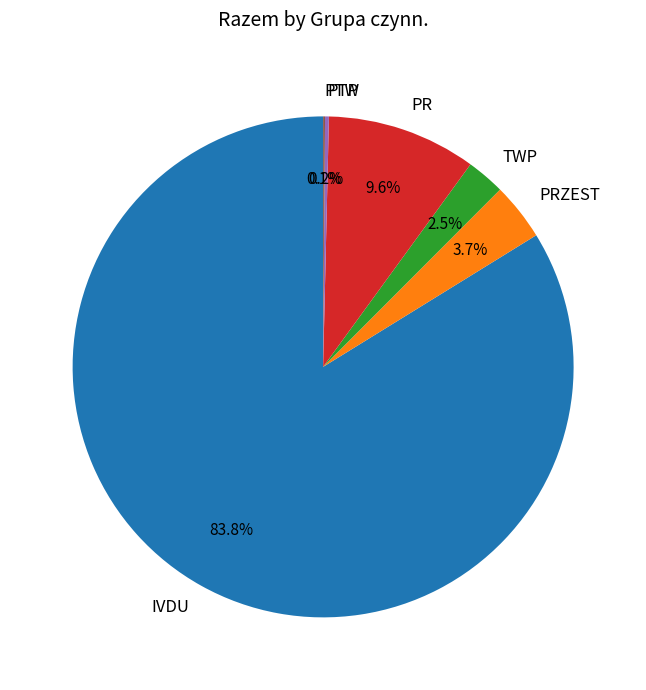

Combined, do PRZEST and PR account for over 50%?

No